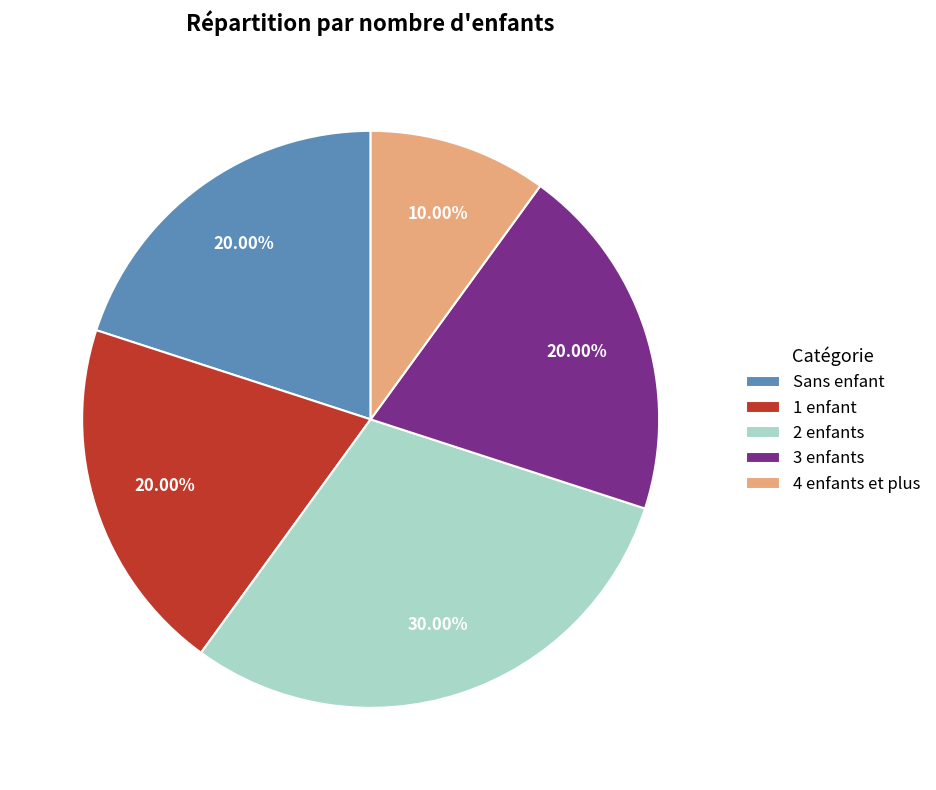

How many slices are in this pie chart?

5